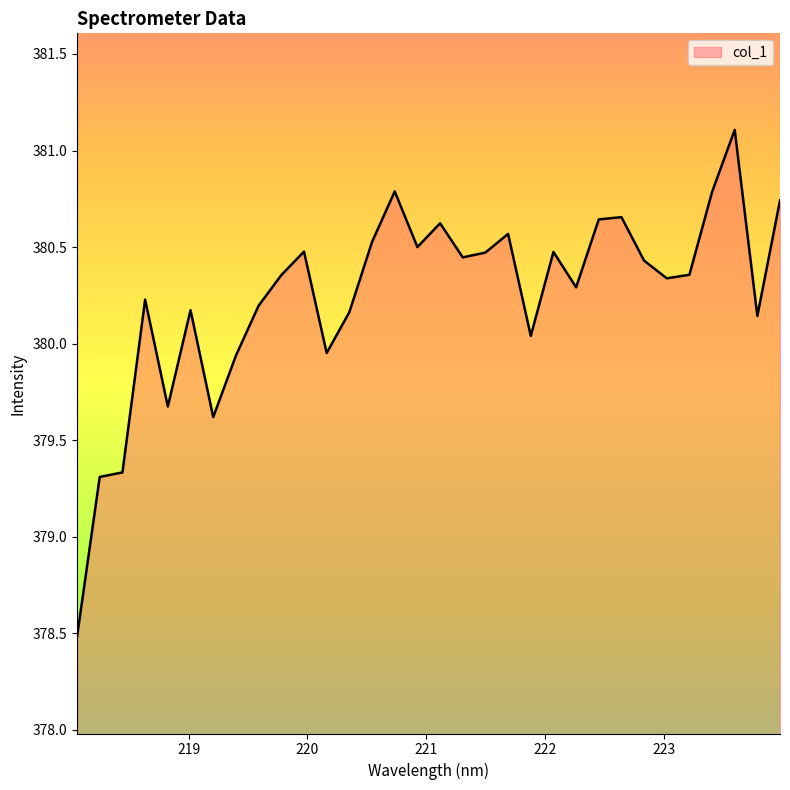

What is the difference between the maximum and minimum values?

2.6